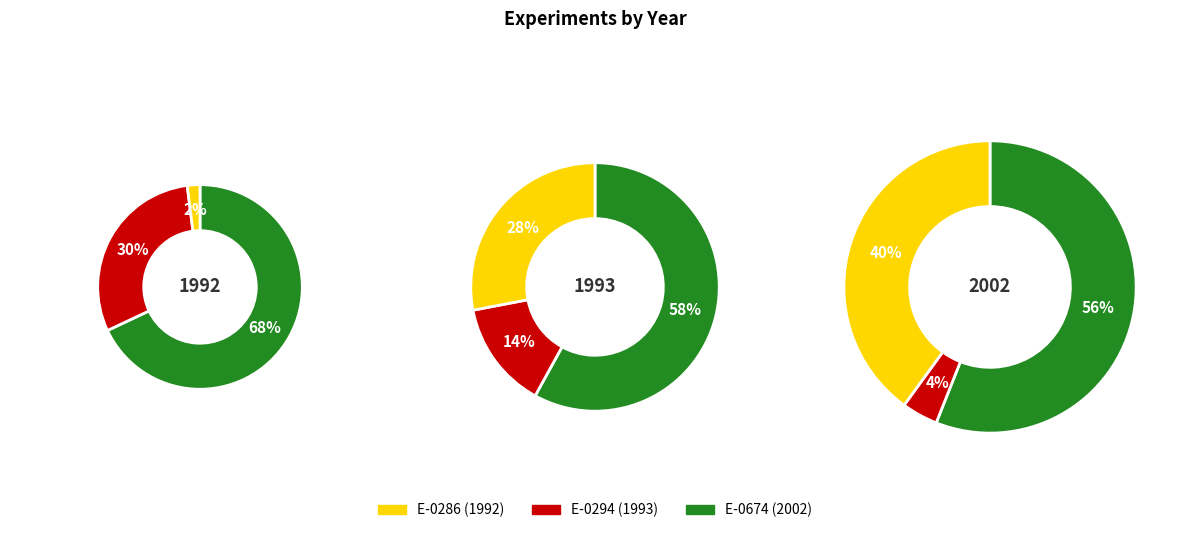

What is the largest slice in the pie chart?

E-0674